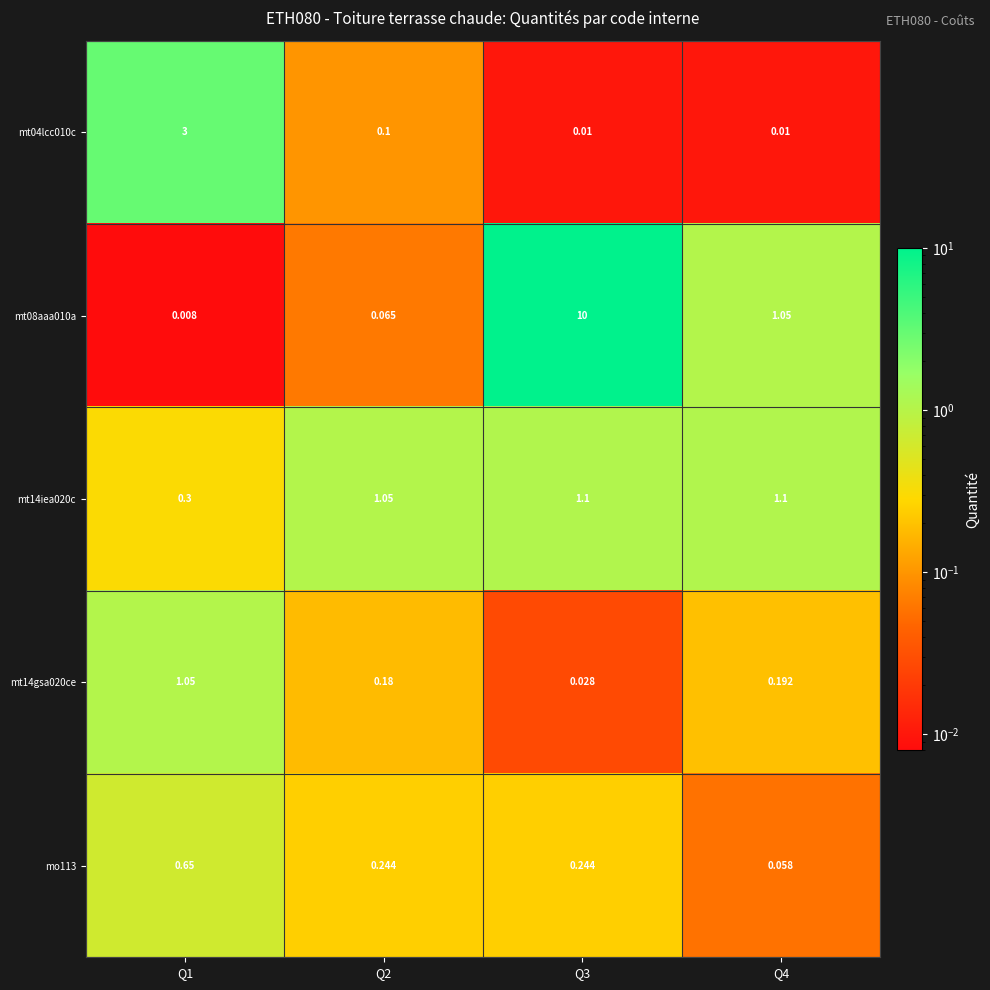

Is the value of mt04lcc010c at Q4 greater than the value of mt14iea020c at Q3?

No